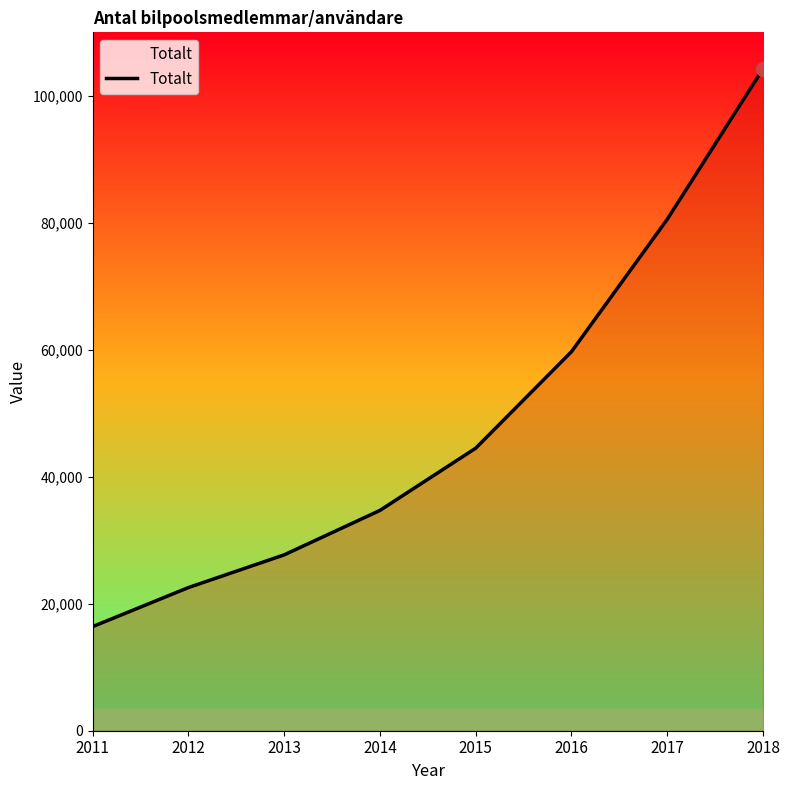

What is the change in value from 2013 to 2014?

+7000